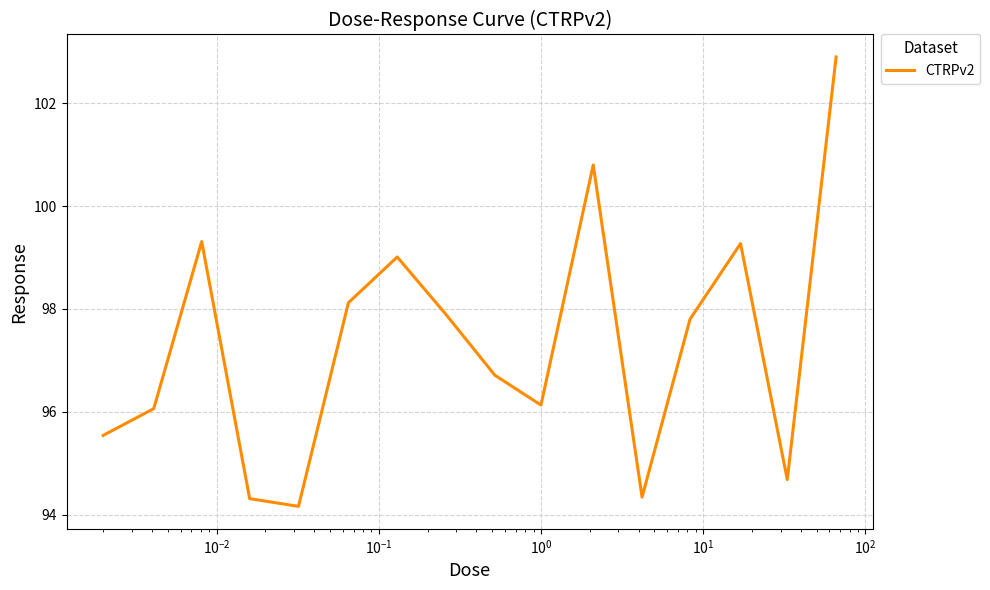

What is the maximum value shown in the chart?

102.9